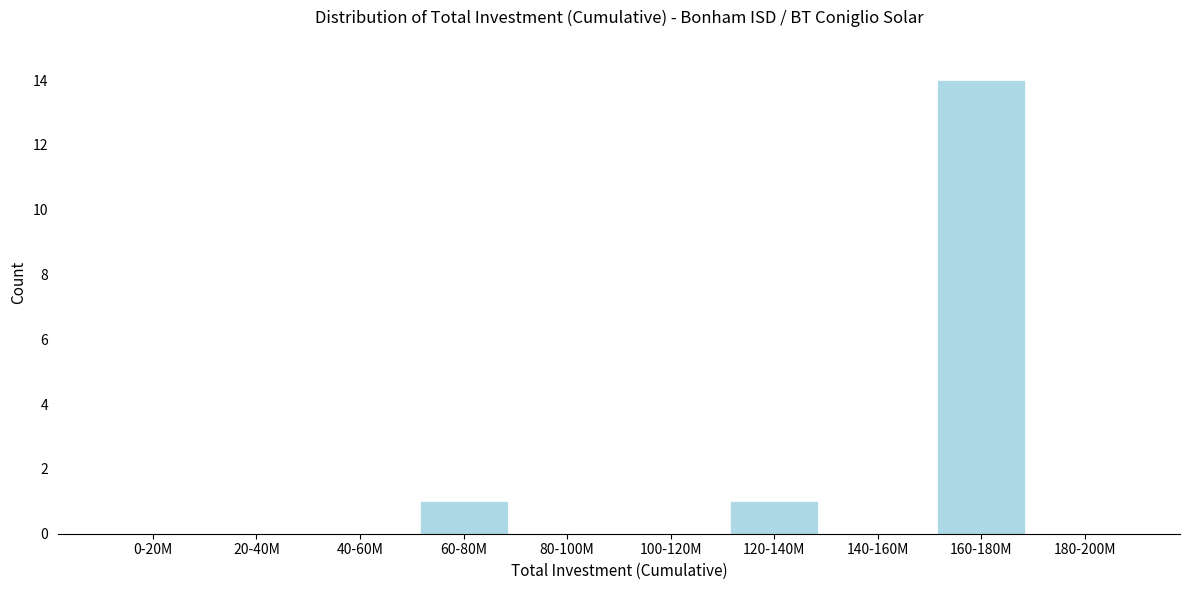

Reading right to left, list all the values displayed in this chart.

180-200M=0	160-180M=14	140-160M=0	120-140M=1	100-120M=0	80-100M=0	60-80M=1	40-60M=0	20-40M=0	0-20M=0